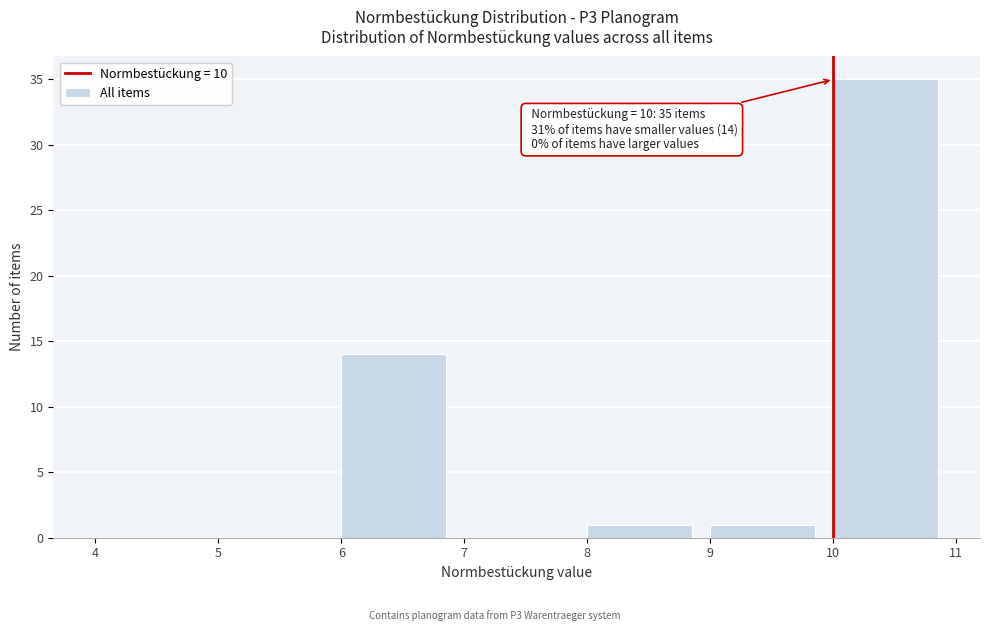

Over which range of the x-axis is the bar tallest?

10 to 11